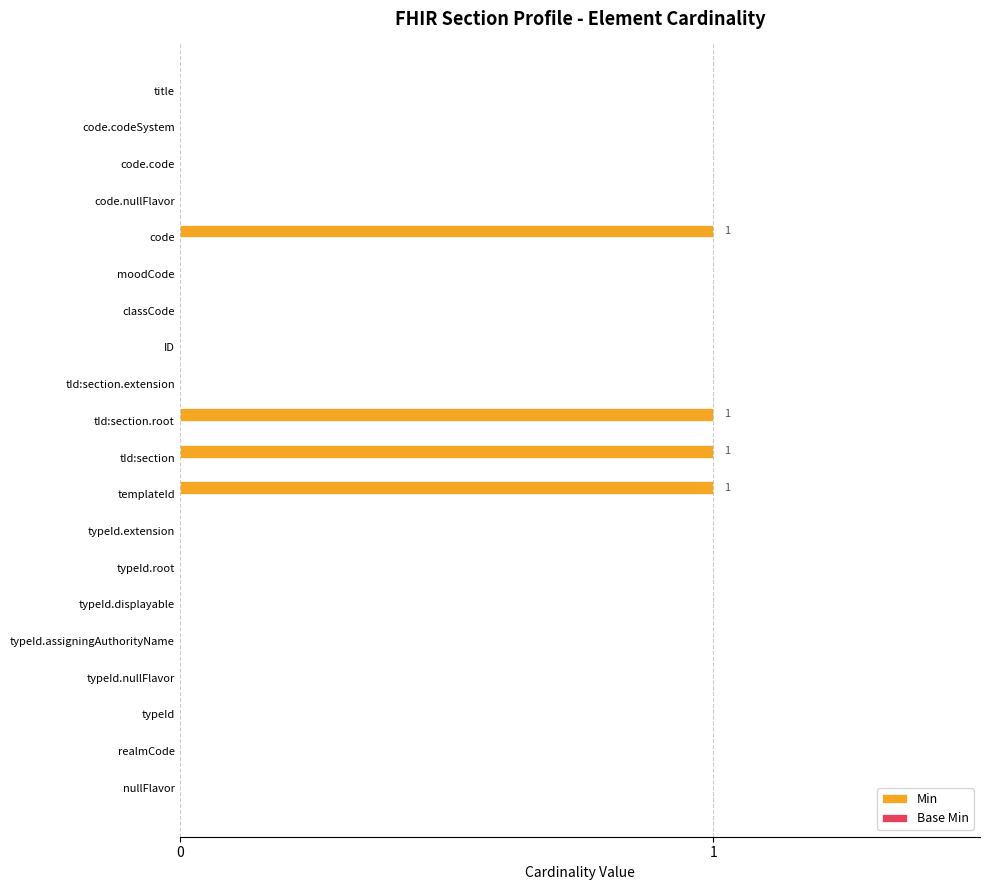

The chart shows a value of 0 at code.code. True or false?

True